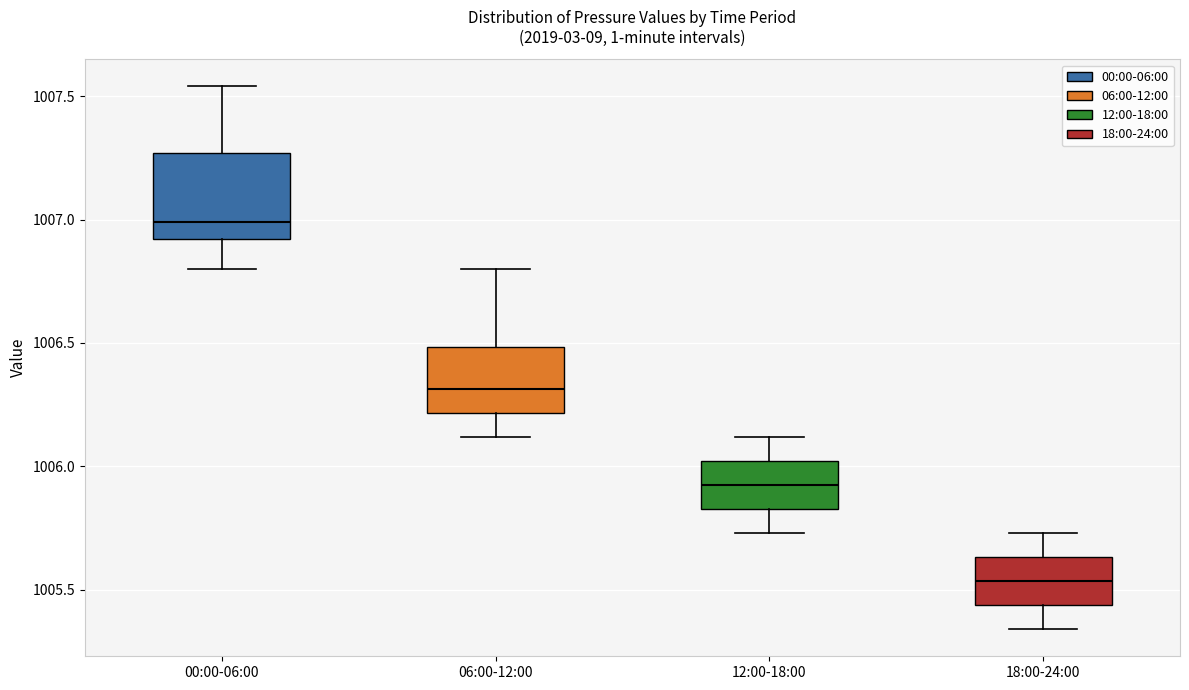

Reading left to right, read every box against the y-axis: the position of its median line, the range the box covers, and the ends of its whiskers. The values are not printed on the chart, so give them approximately, as read against the axis.

00:00-06:00: median 1007.00, box 1006.90 to 1007.25, whiskers 1006.80 to 1007.55
06:00-12:00: median 1006.30, box 1006.20 to 1006.50, whiskers 1006.10 to 1006.80
12:00-18:00: median 1005.95, box 1005.85 to 1006.00, whiskers 1005.75 to 1006.10
18:00-24:00: median 1005.55, box 1005.45 to 1005.65, whiskers 1005.35 to 1005.75